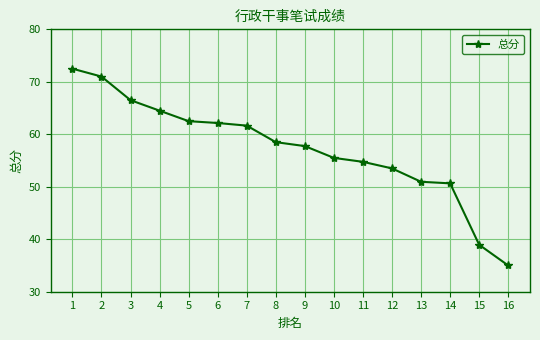

The value at 7 is 14.4. True or false?

False